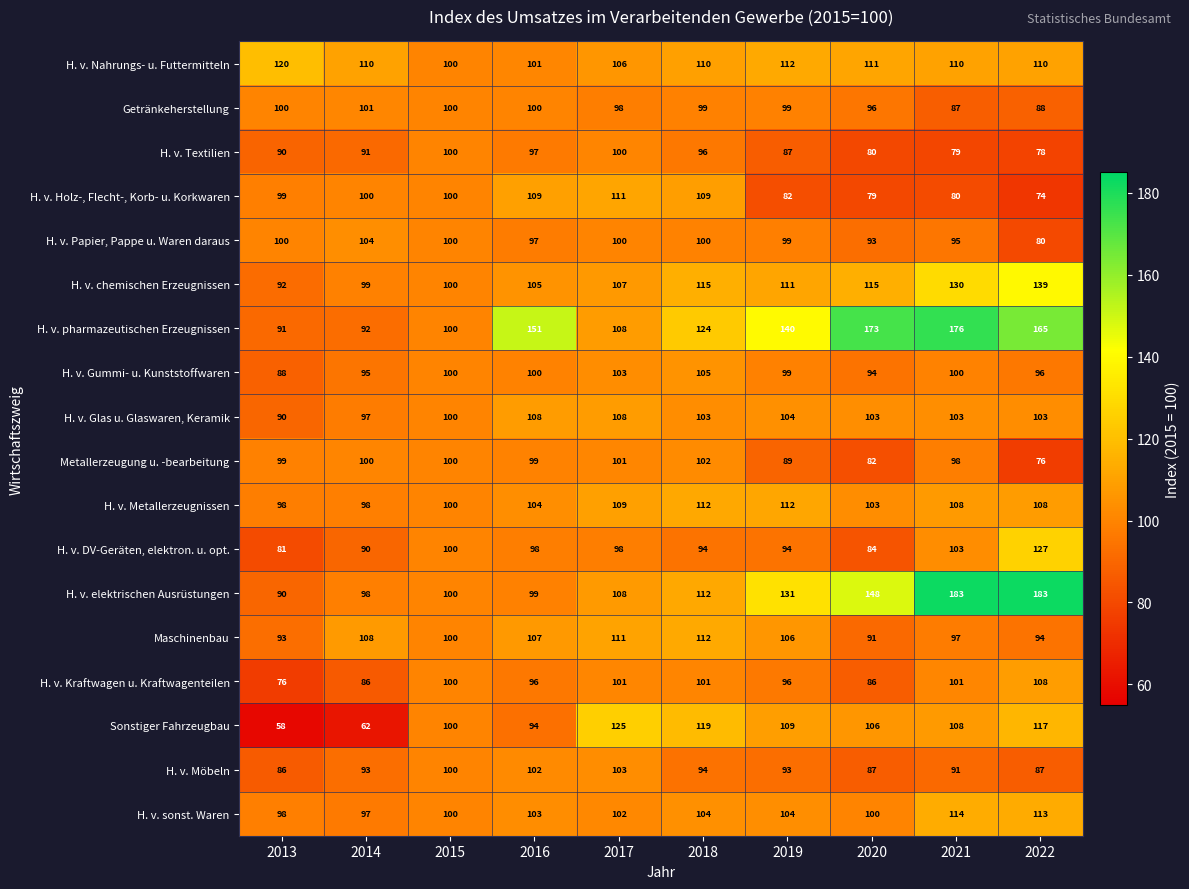

What is the difference between the highest and lowest values at 2016?

57